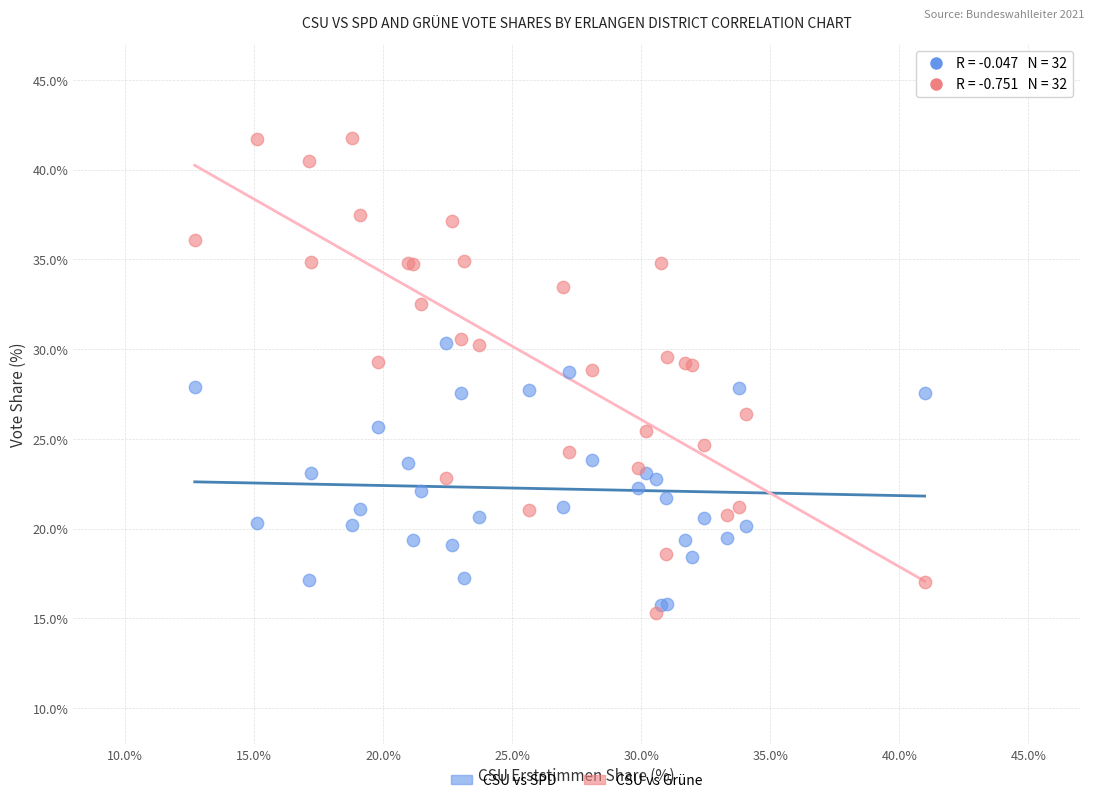

Which series has the widest spread of Y values?

CSU vs Grüne